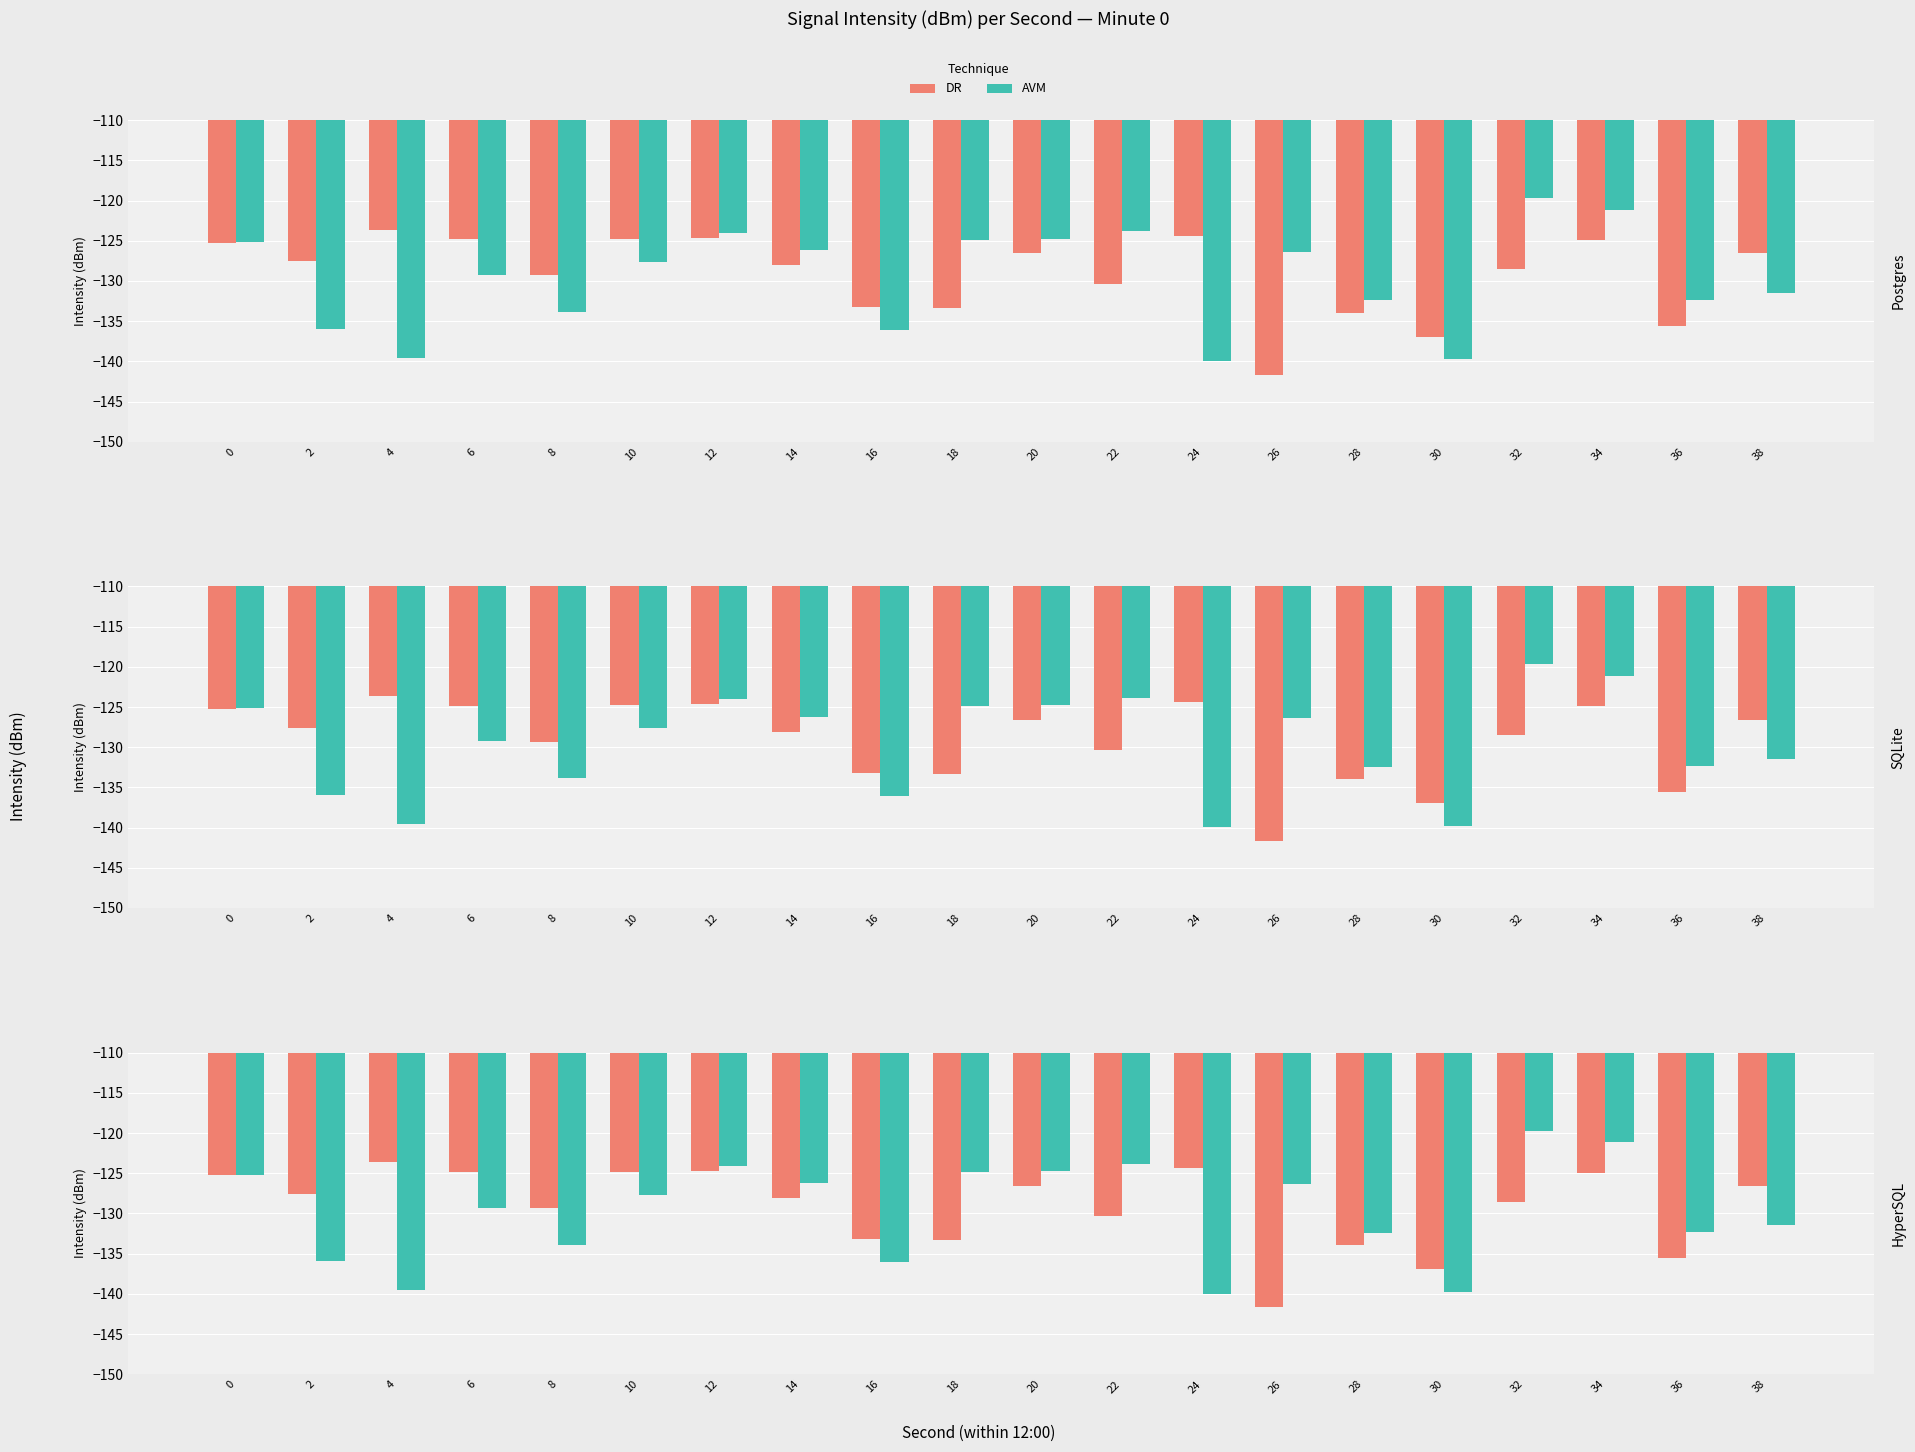

Reading right to left, extract all data points from this chart.

DR: -126.6	-135.5	-124.9	-128.5	-137.0	-134.0	-141.7	-124.4	-130.3	-126.6	-133.3	-133.2	-128.1	-124.7	-124.8	-129.3	-124.8	-123.6	-127.6	-125.2
AVM: -131.5	-132.4	-121.1	-119.7	-139.7	-132.4	-126.4	-140.0	-123.8	-124.8	-124.9	-136.1	-126.2	-124.0	-127.7	-133.9	-129.3	-139.6	-136.0	-125.2